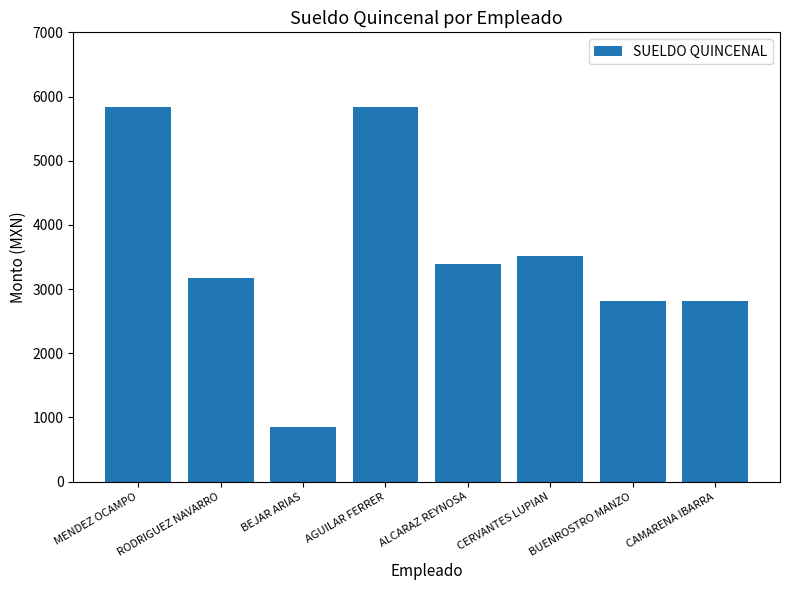

What is the average value?

3531